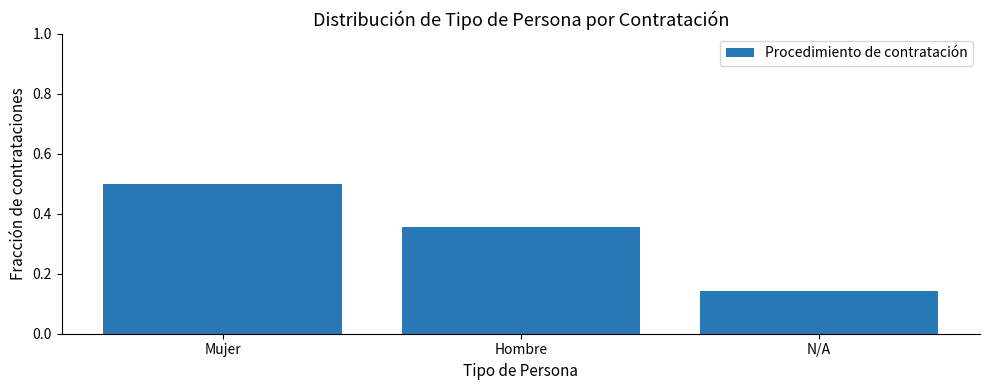

Count the number of categories in the chart.

3